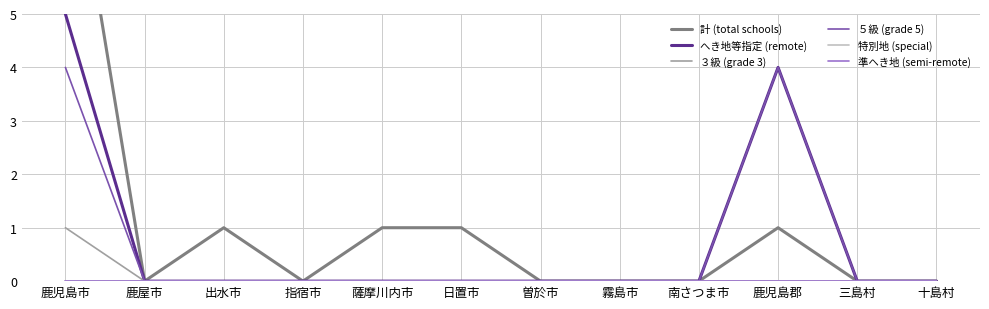

What is the highest value of the ３級 (grade 3) series?

1